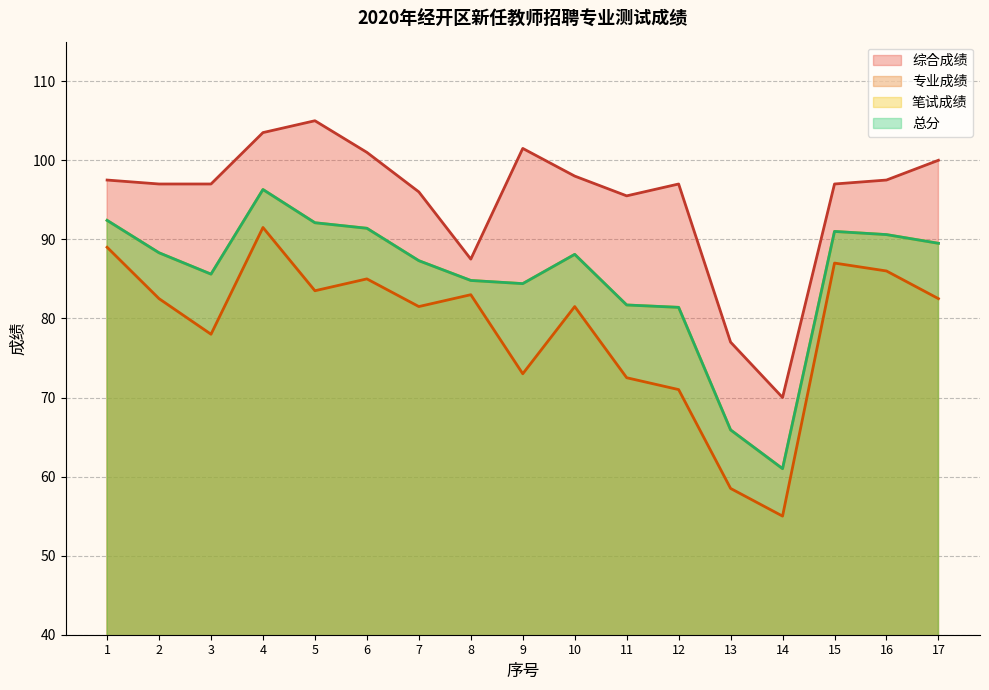

What is the value of the 专业成绩 point at the 7th from the left?

81.5